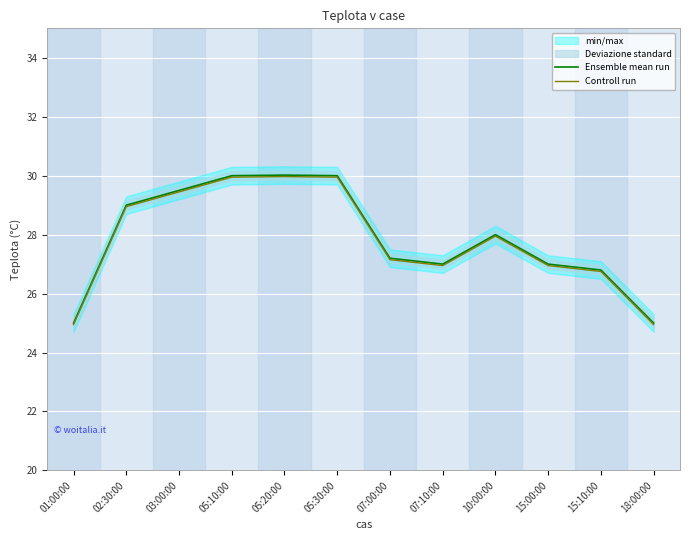

What is the greatest value displayed?

30.0